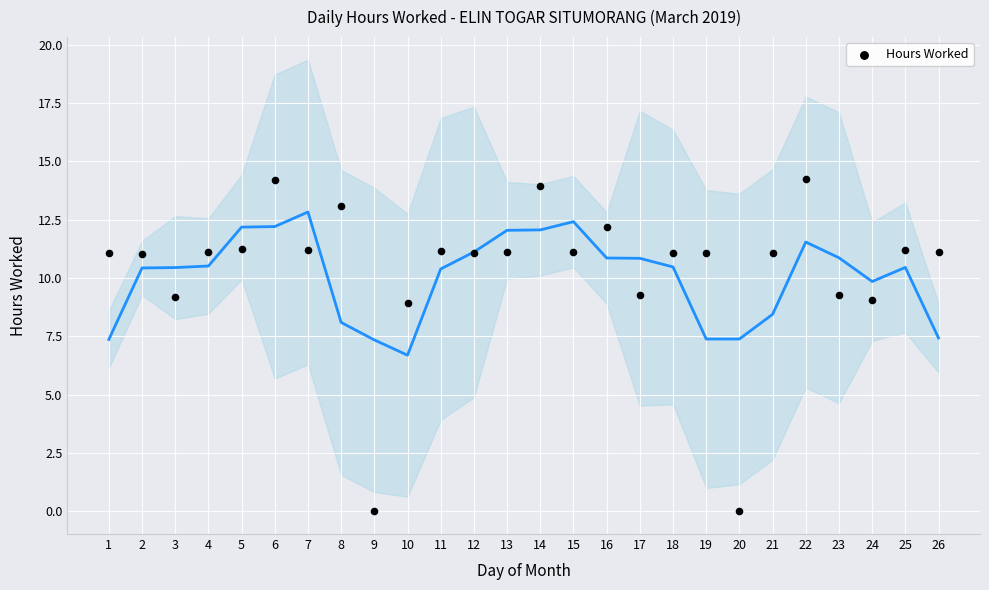

What is the range of Y values (max minus min)?

14.2